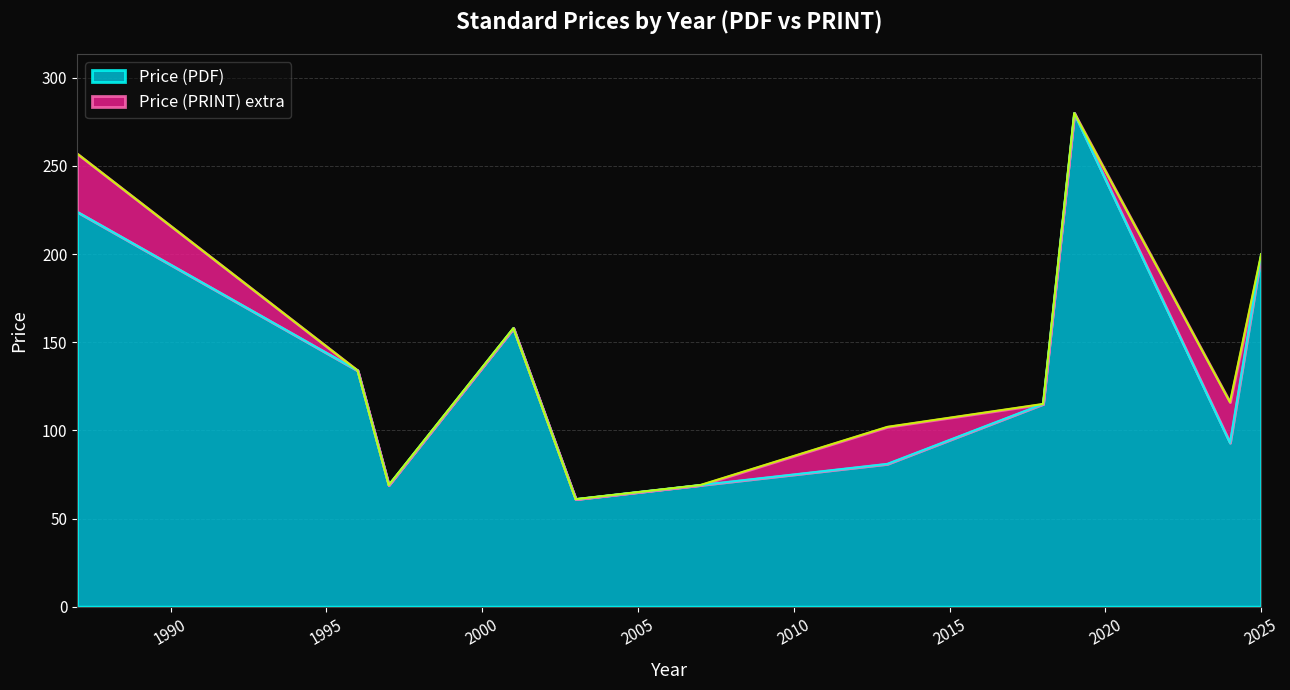

True or false: Price (PRINT) and Price (PDF) intersect in this chart.

False